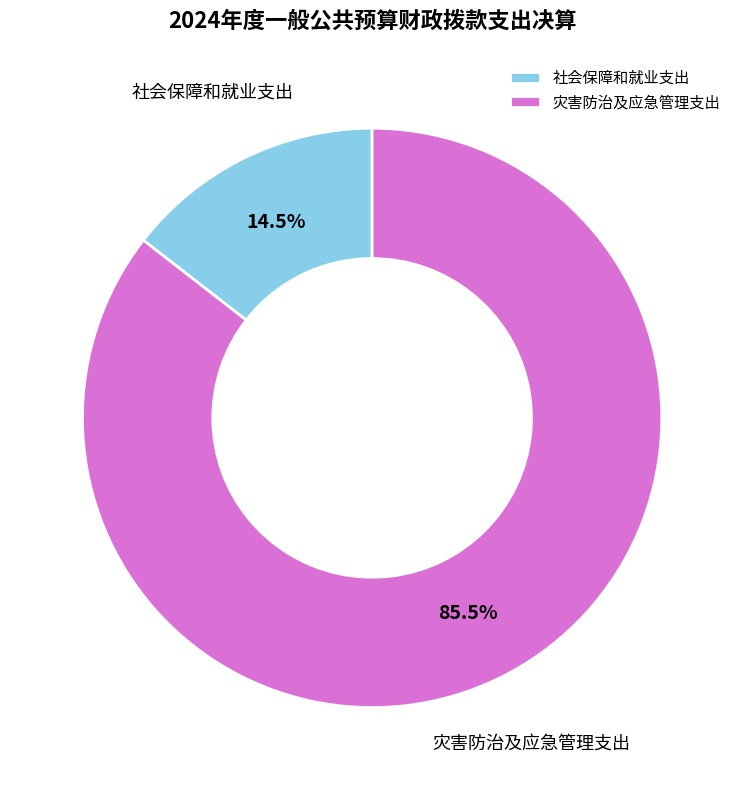

To the nearest percent, what is the combined percentage of 社会保障和就业支出 and 灾害防治及应急管理支出?

100%